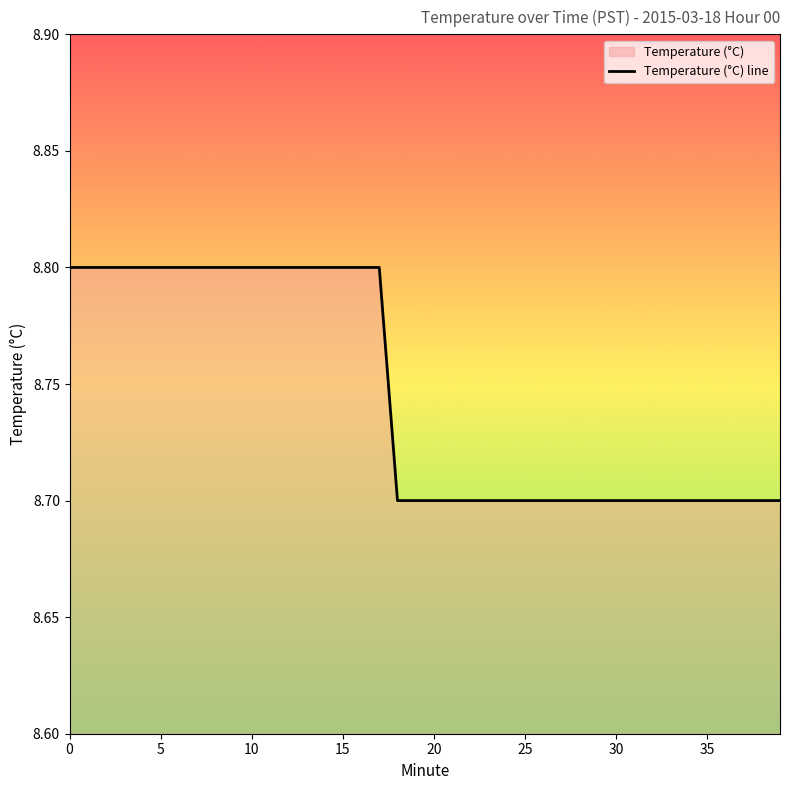

What value does the data have at 21?

8.7